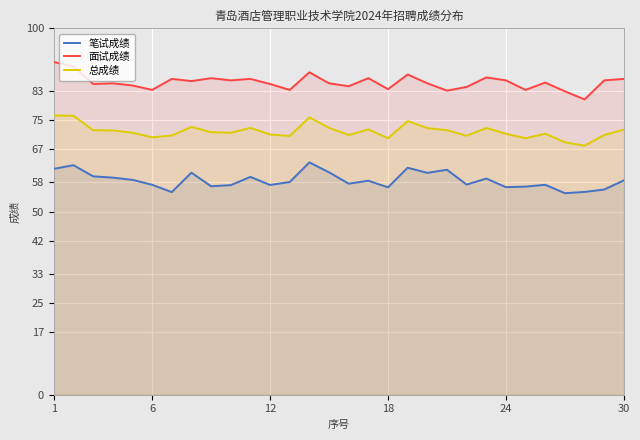

List the series in order of their overall mean, highest first.

面试成绩, 总成绩, 笔试成绩